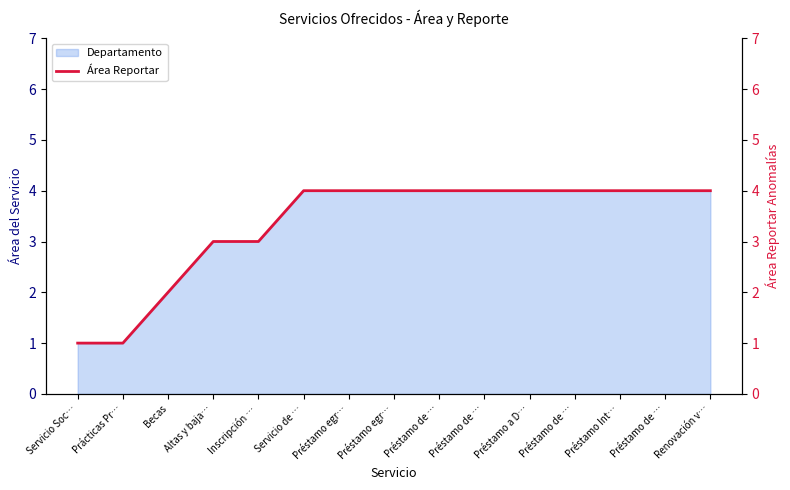

What is the label of the 13th point from the left?

Préstamo Int…